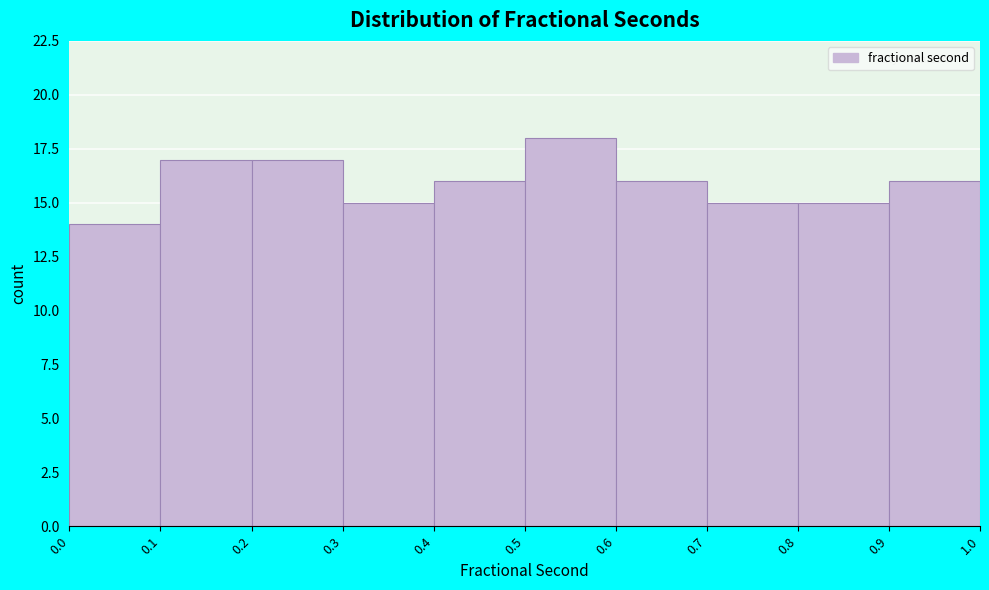

How tall is the bar that spans 0.5 to 0.6 on the x-axis? The values are not printed on the chart, so give them approximately, as read against the axis.

18